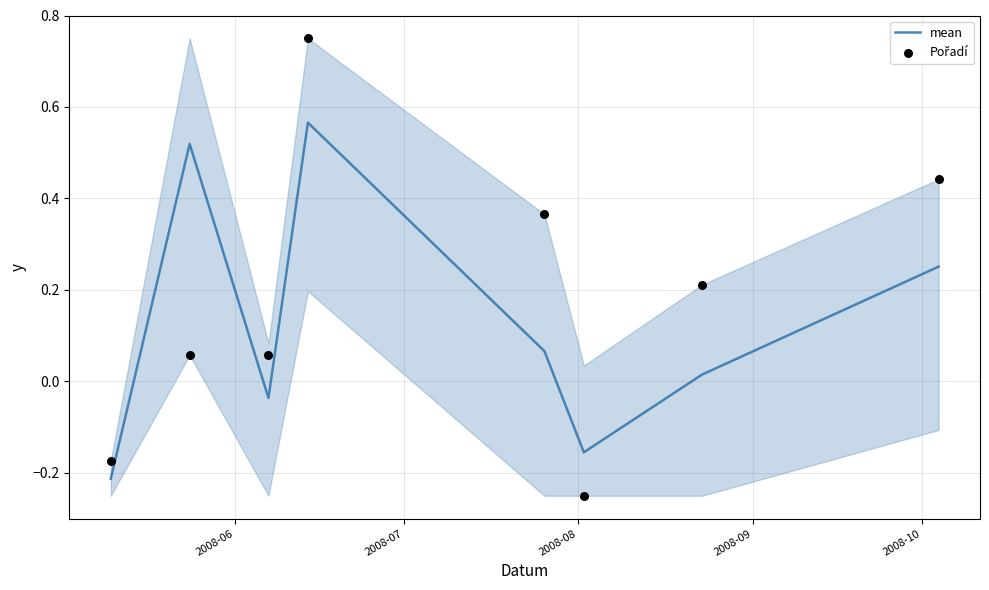

Which series contains the highest Y value?

Pořadí